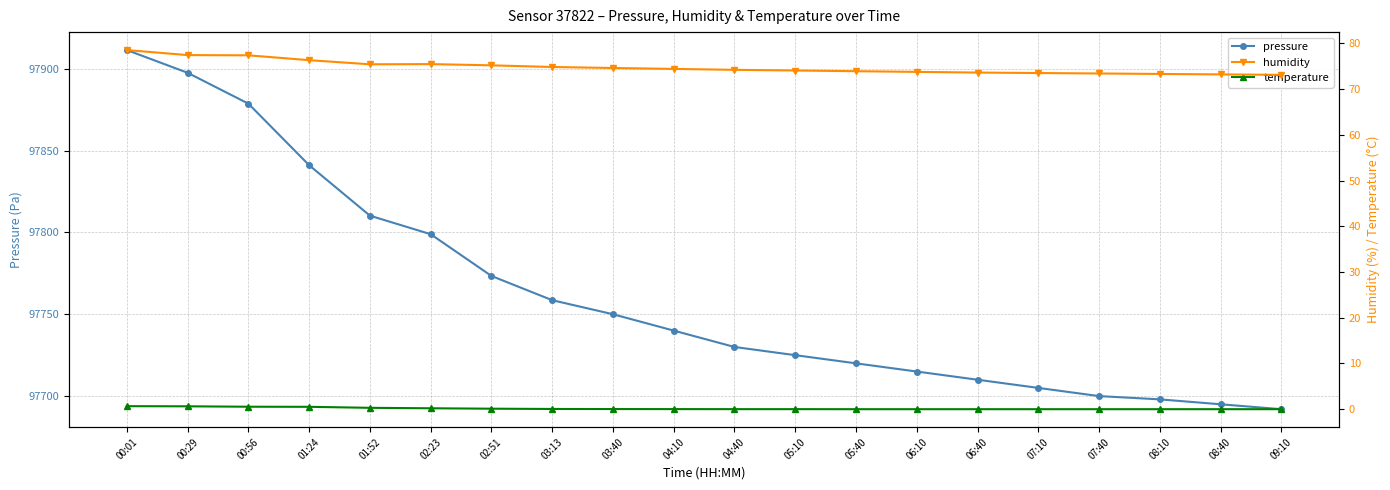

What is the total value across all series at 05:40?

97793.9